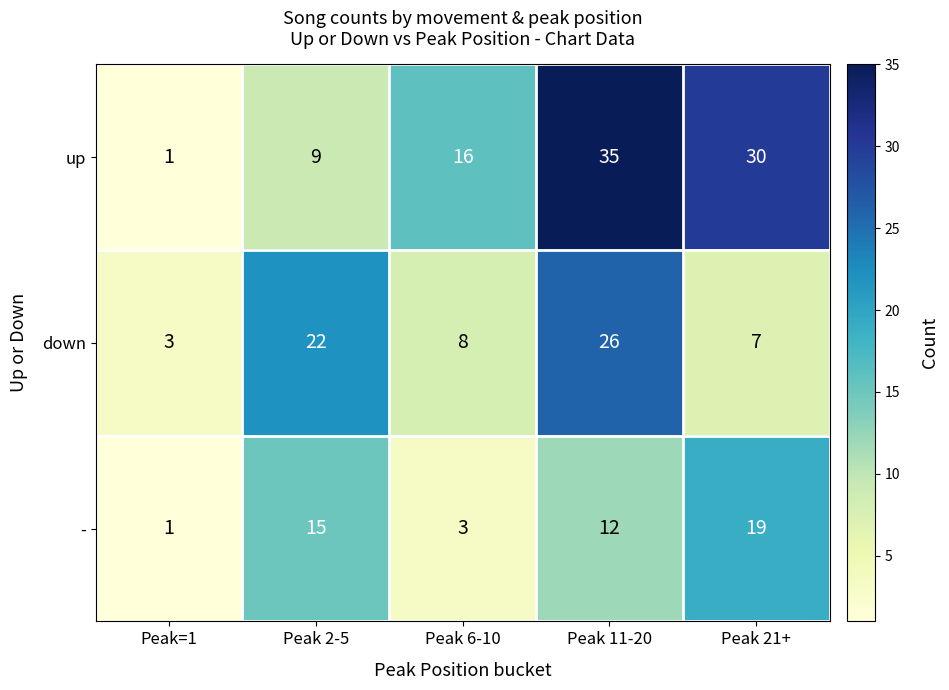

What is the sum of the - values at Peak 11-20 and Peak 2-5?

27